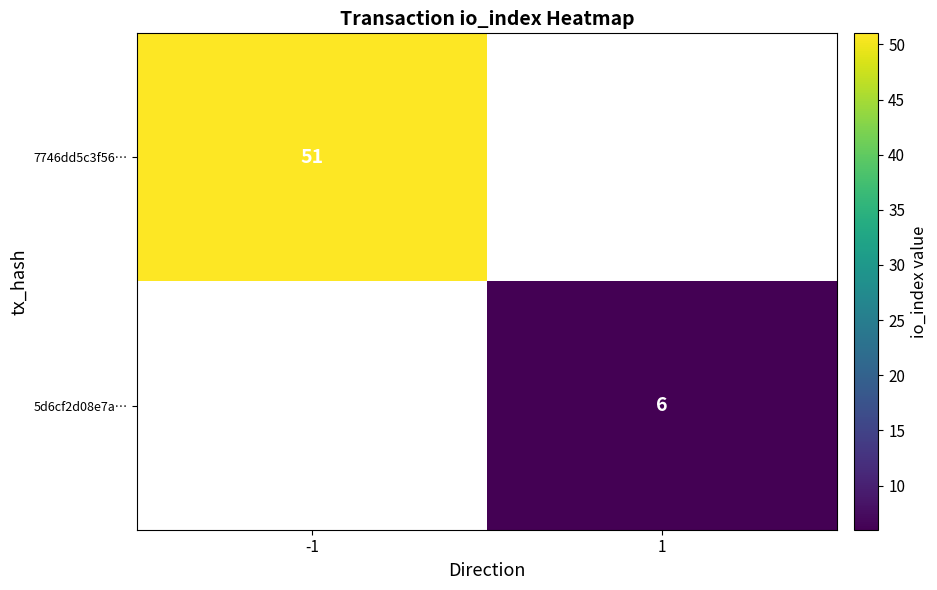

How many distinct data groups are displayed?

2